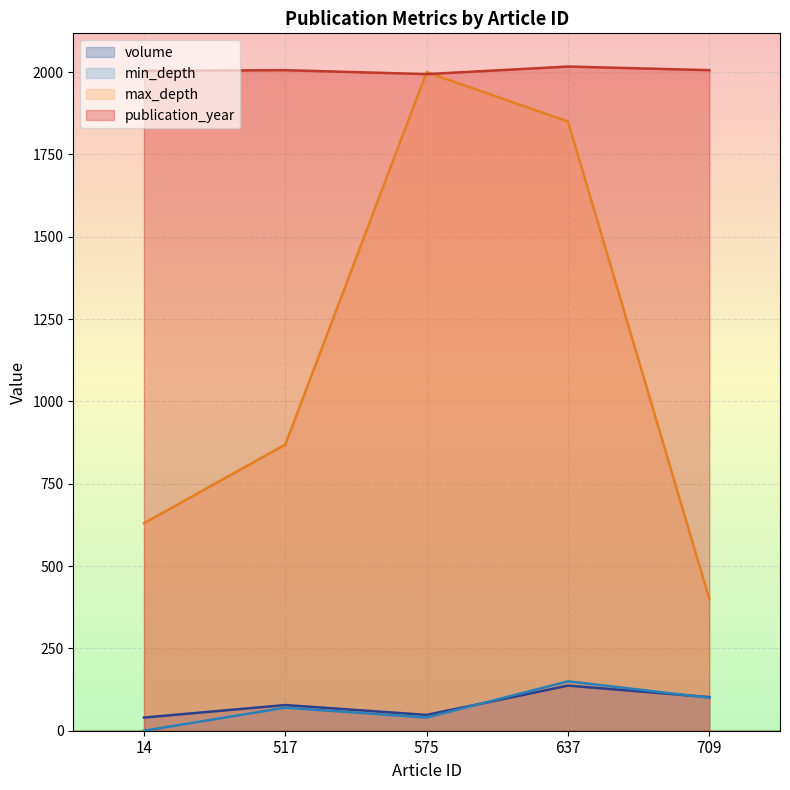

Does the chart display data point markers on the line(s)?

No